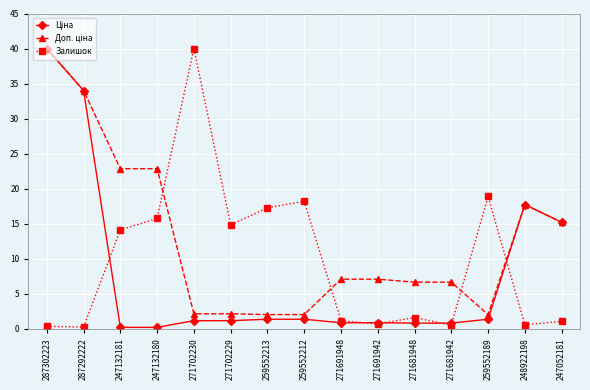

Which series changed the most between 271691942 and 259552189?

Залишок